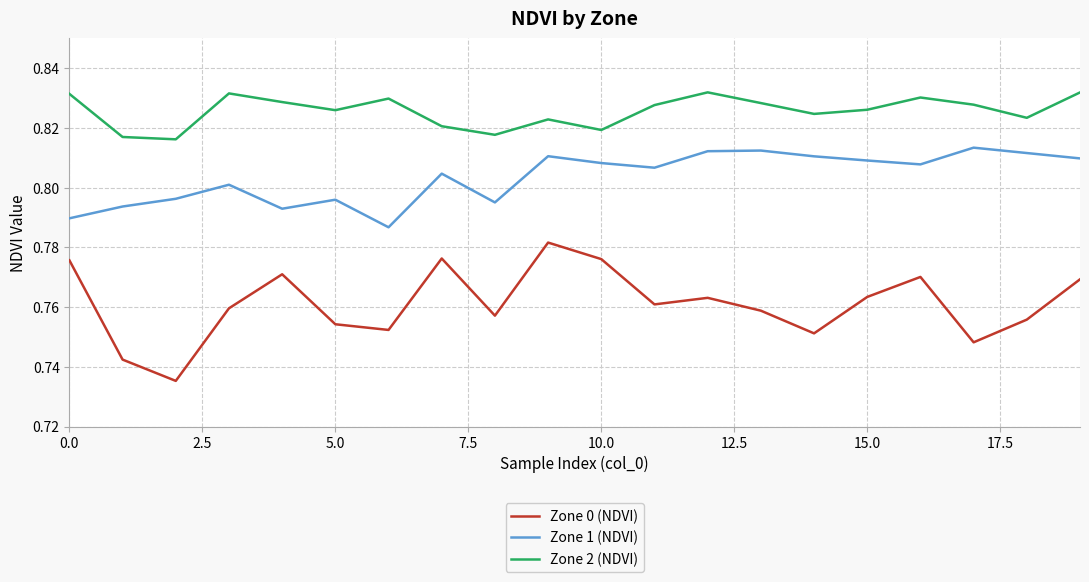

List the series in order of their overall mean, lowest first.

Zone 0 (NDVI), Zone 1 (NDVI), Zone 2 (NDVI)